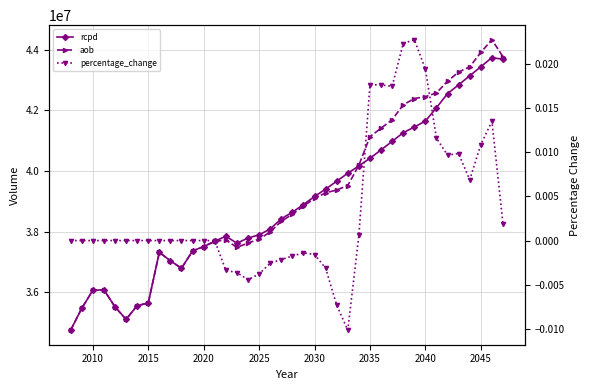

The value of aob at 2040 is 71507393.7. True or false?

False